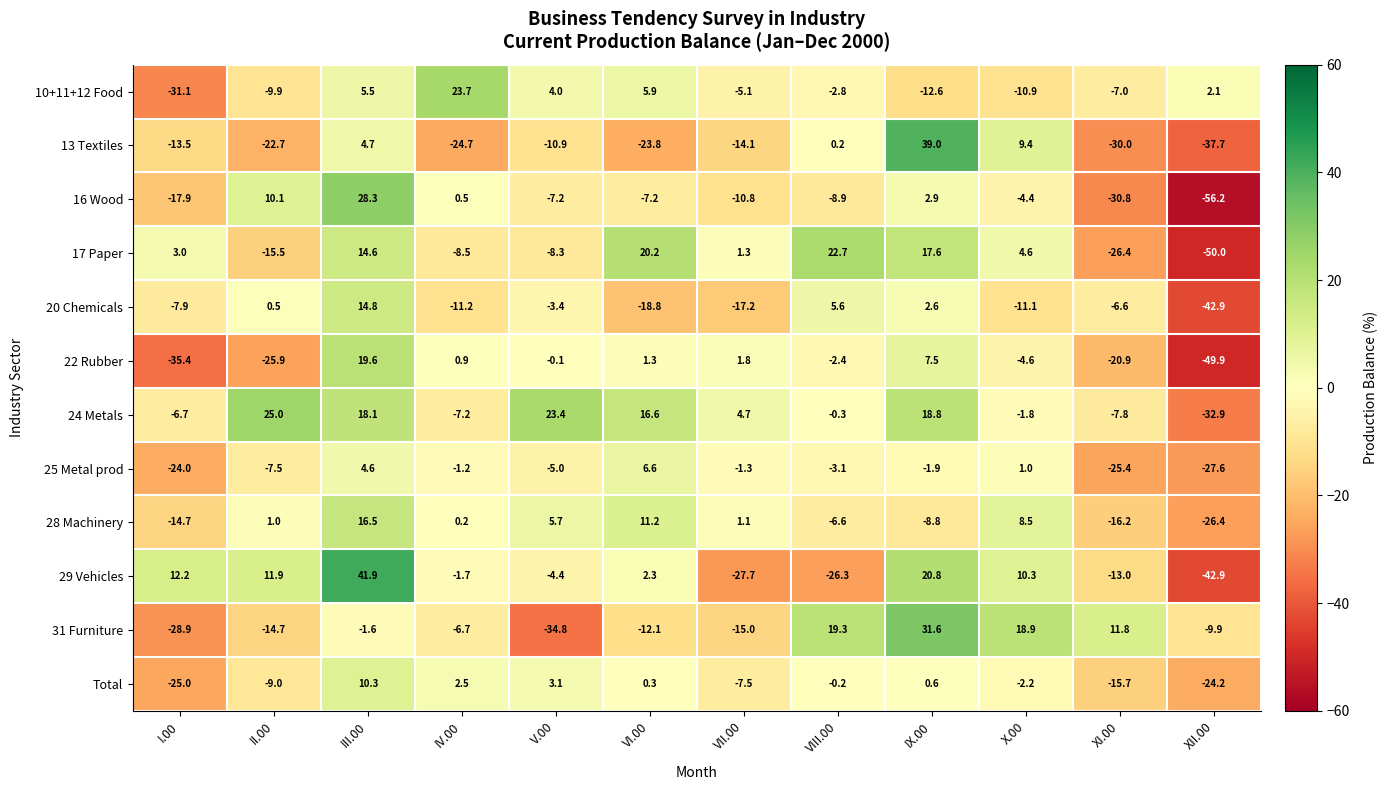

Rank the series at IX.00 from lowest to highest value.

10+11+12 Food, 28 Machinery, 25 Metal prod, Total, 20 Chemicals, 16 Wood, 22 Rubber, 17 Paper, 24 Metals, 29 Vehicles, 31 Furniture, 13 Textiles